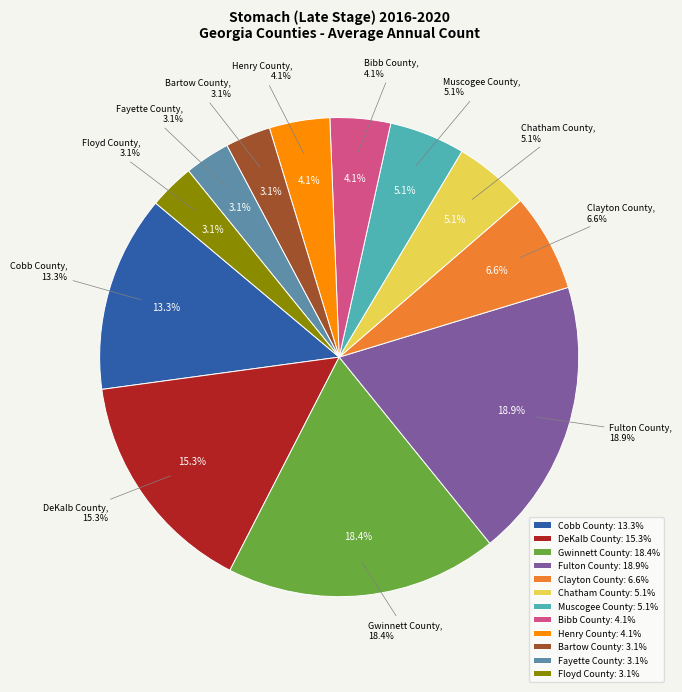

What percentage do Fayette County and Chatham County together represent?

8.2%